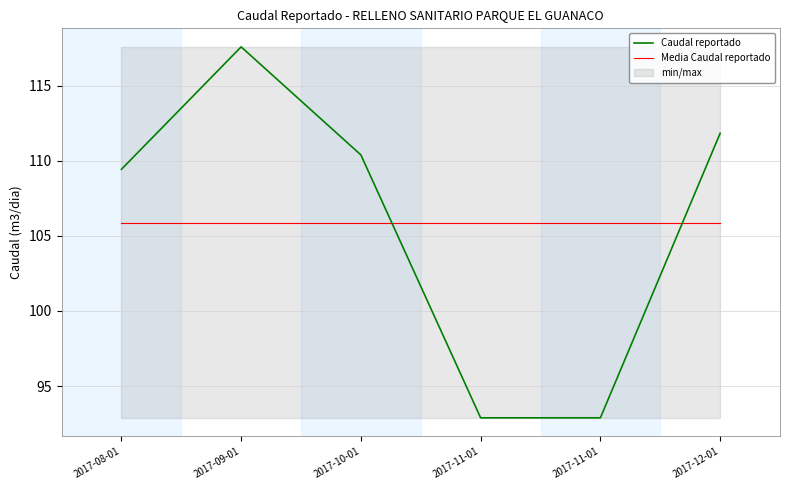

What is the minimum value shown in the chart?

92.9